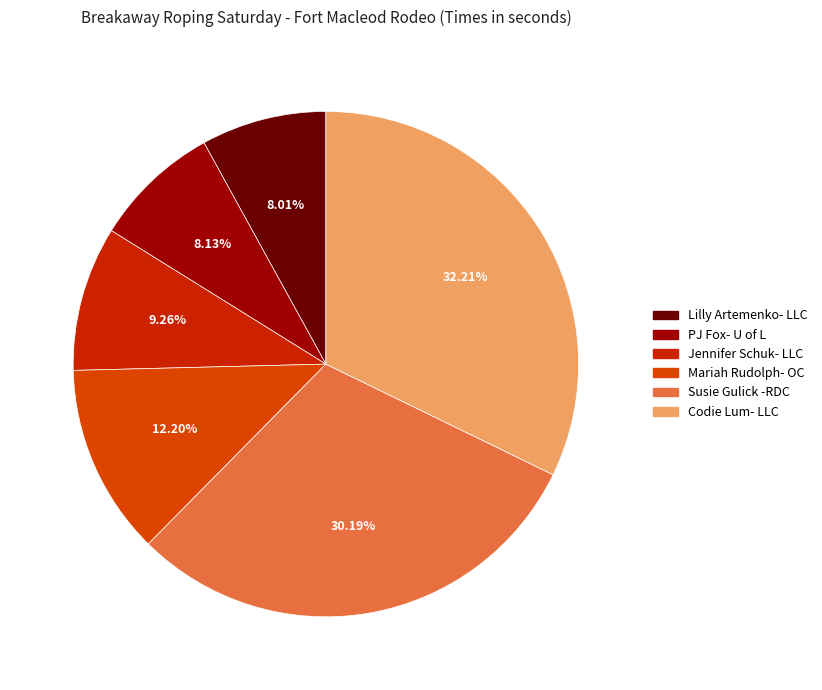

What percentage is the Lilly Artemenko- LLC slice, to the nearest percent?

8%